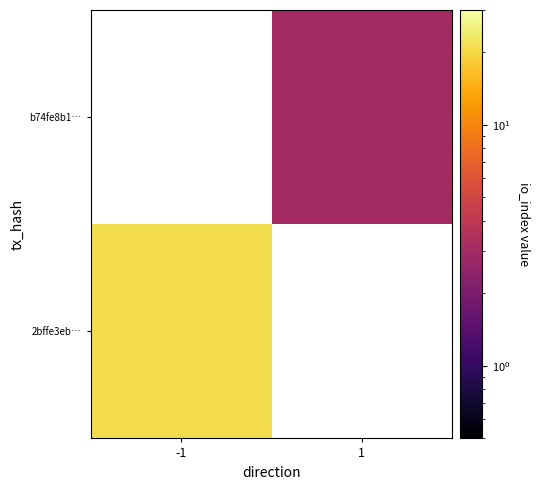

Which series has the widest spread of values?

2bffe3eb…